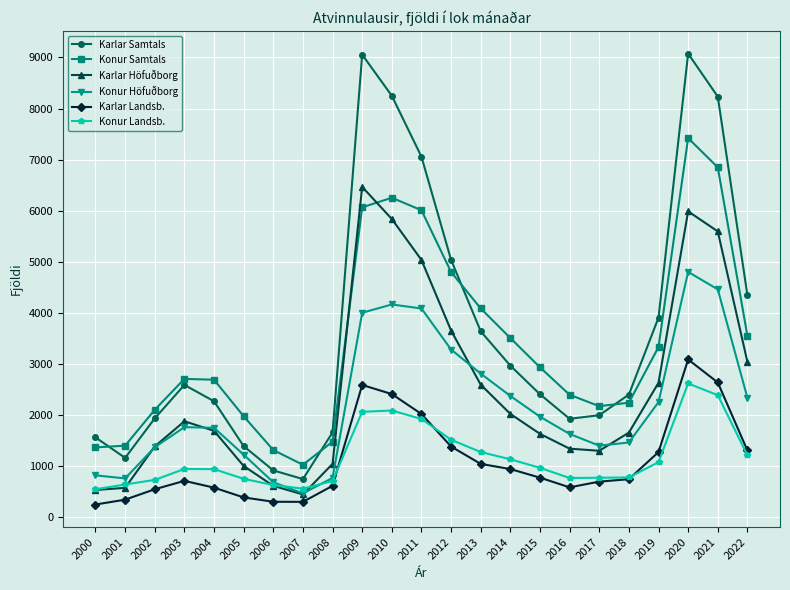

True or false: Konur Landsb. and Konur Samtals cross at least once.

False